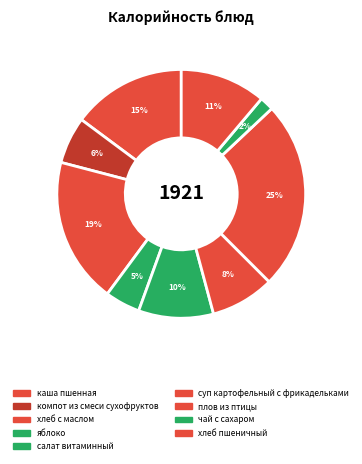

How many slices are in this pie chart?

9